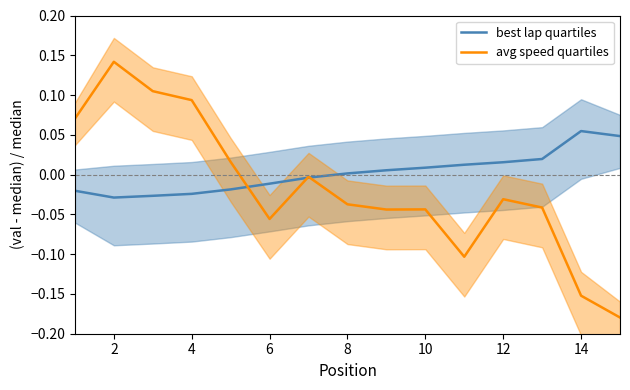

What is the difference between the maximum and second lowest values in the avg speed quartiles series?

0.3